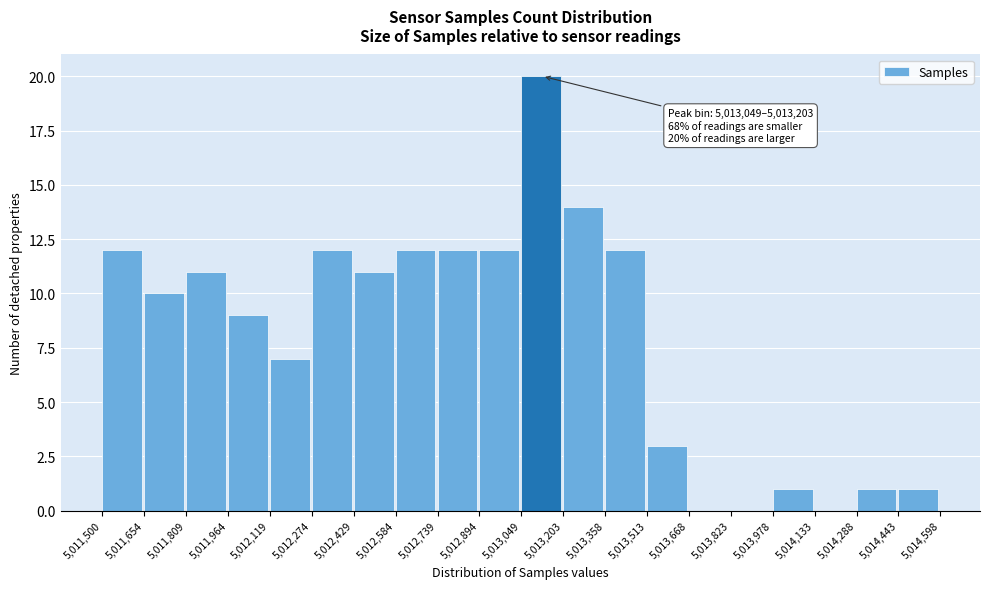

Which range on the x-axis has the tallest bar?

5,013,049 to 5,013,203